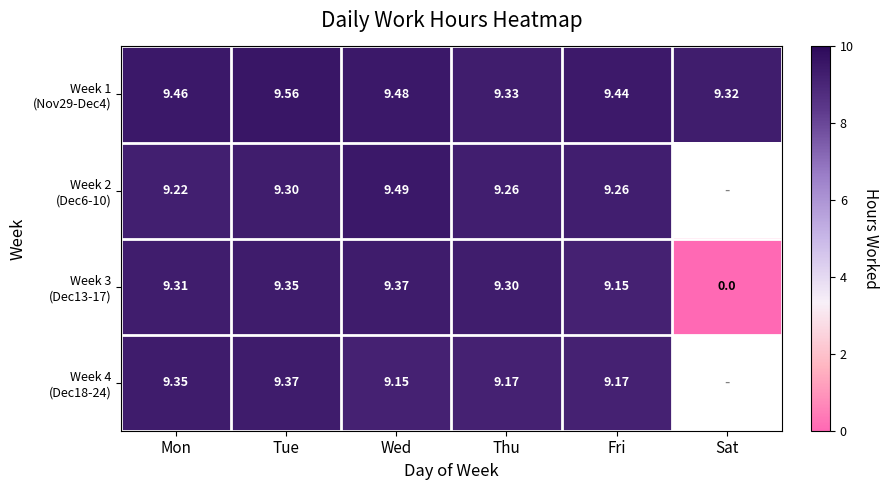

Is the value of Week 2 (Dec6-10) at Tue greater than the value of Week 3 (Dec13-17) at Fri?

Yes